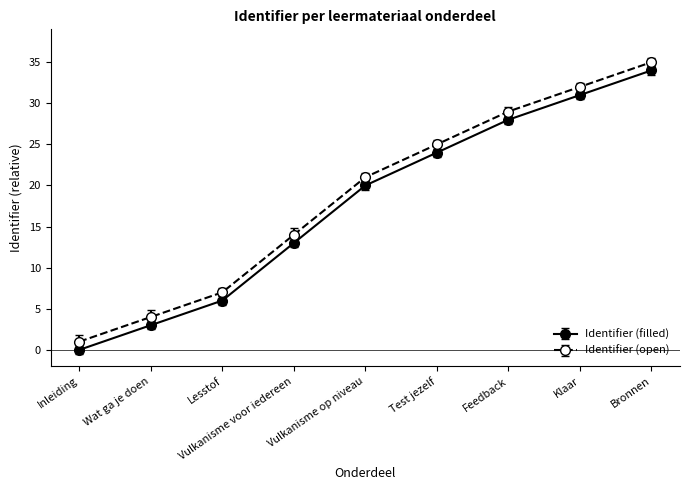

Which series has the largest total across all categories?

Identifier (open)